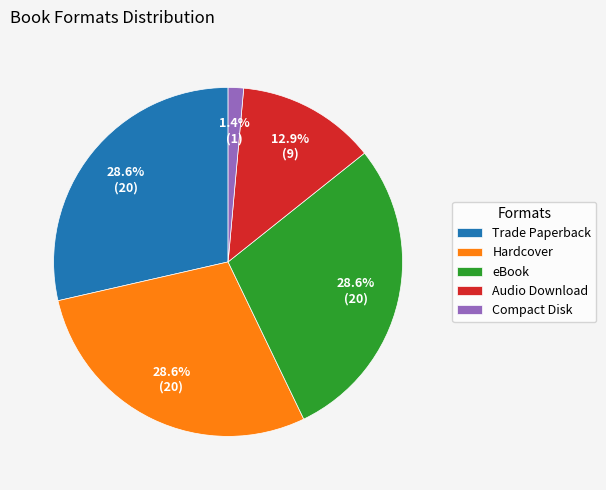

Is there any slice that represents more than half of the pie?

No